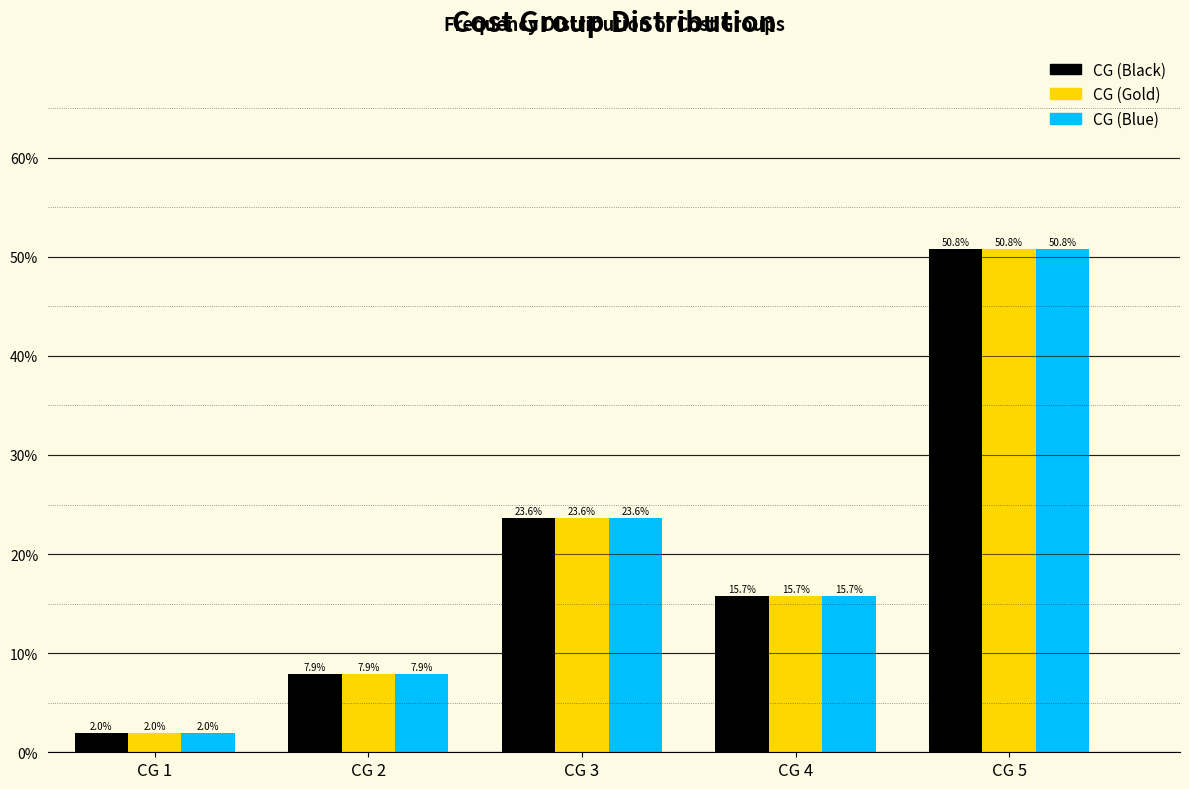

Does the chart contain any negative values?

No